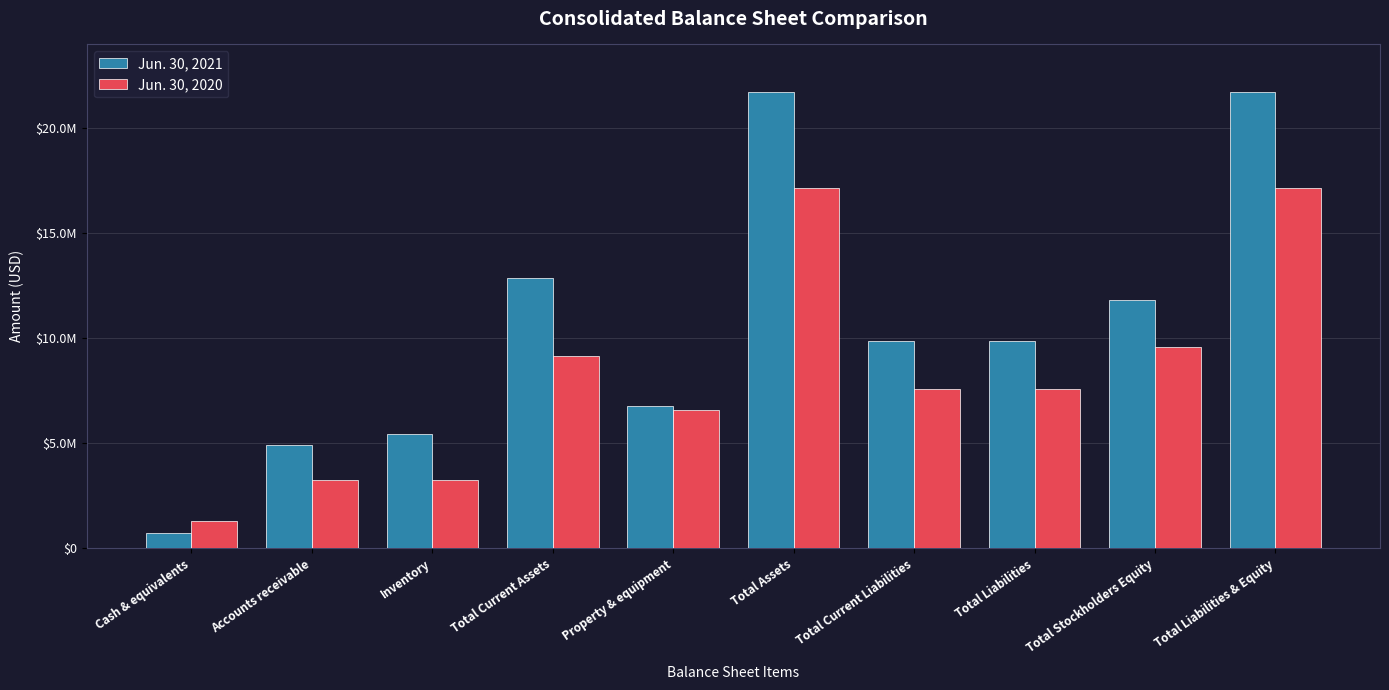

What is the difference between the maximum and second lowest values in the Jun. 30, 2021 series?

16800462